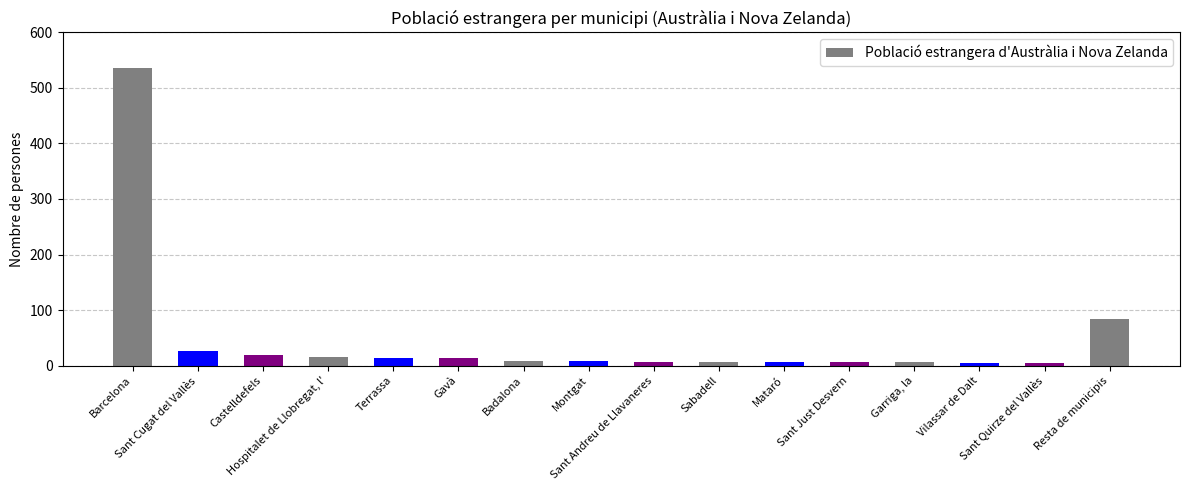

How many bars are there in total?

16